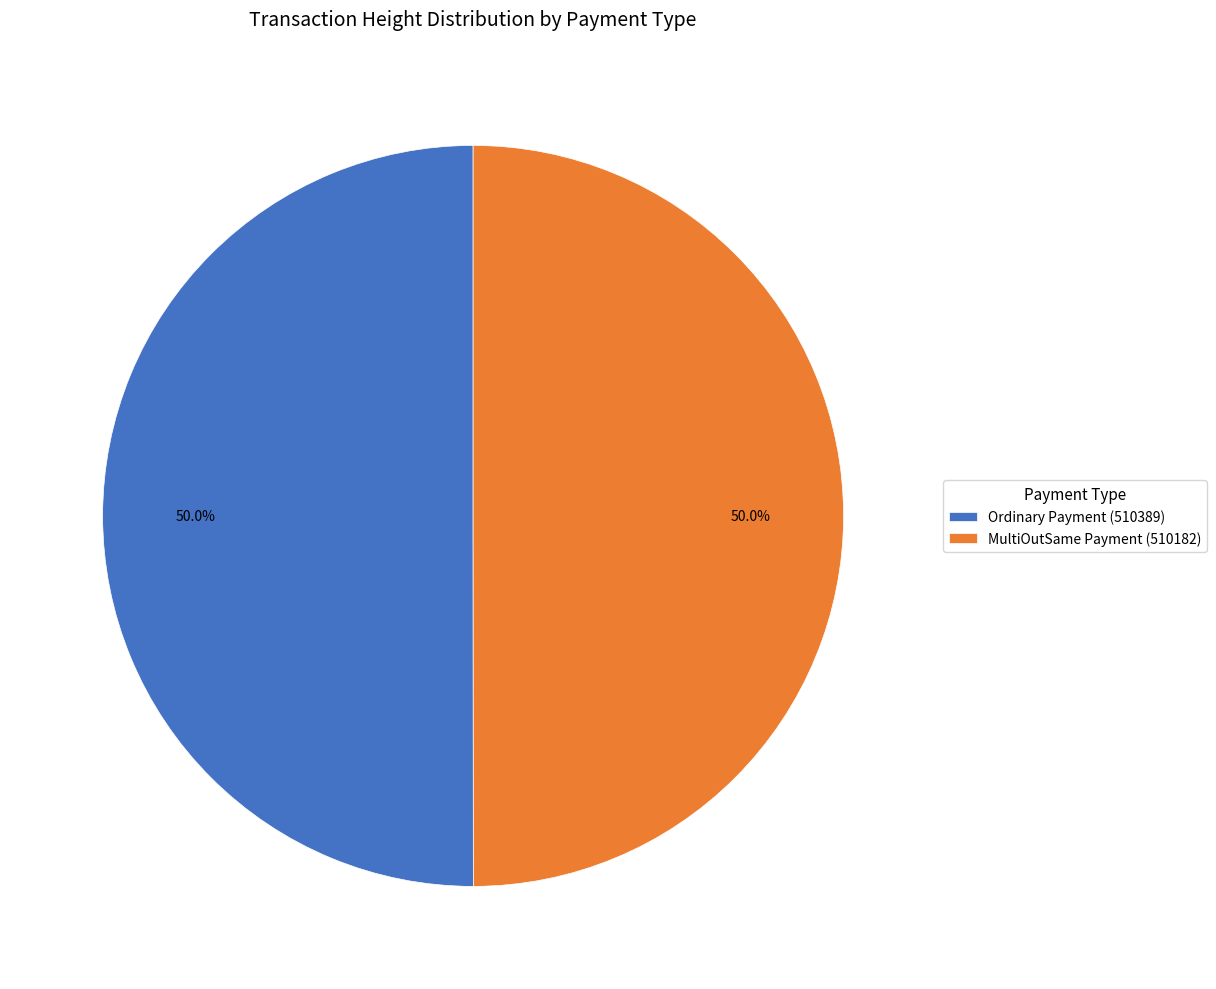

What percentage is the Ordinary Payment (510389) slice, to the nearest percent?

50%